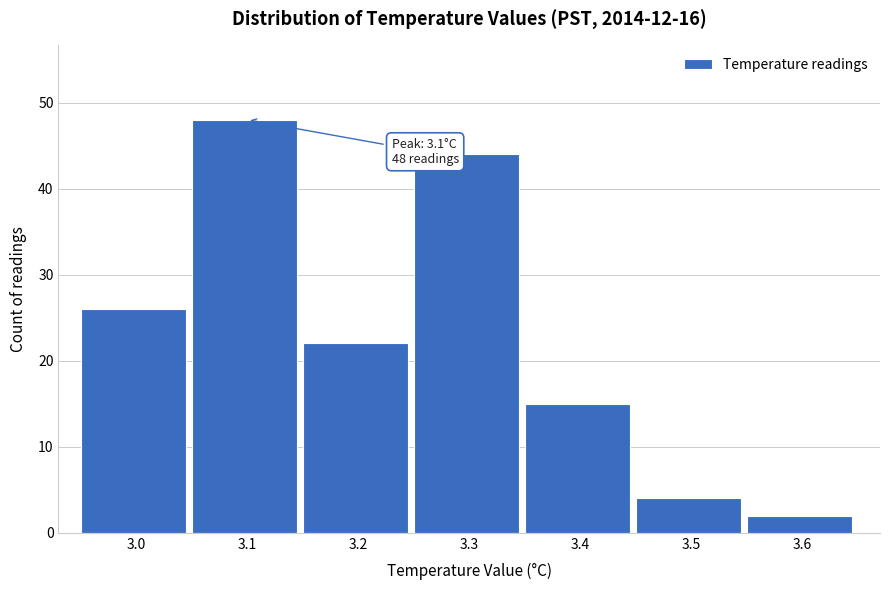

Reading right to left, transcribe all the data shown in this chart.

2	4	15	44	22	48	26